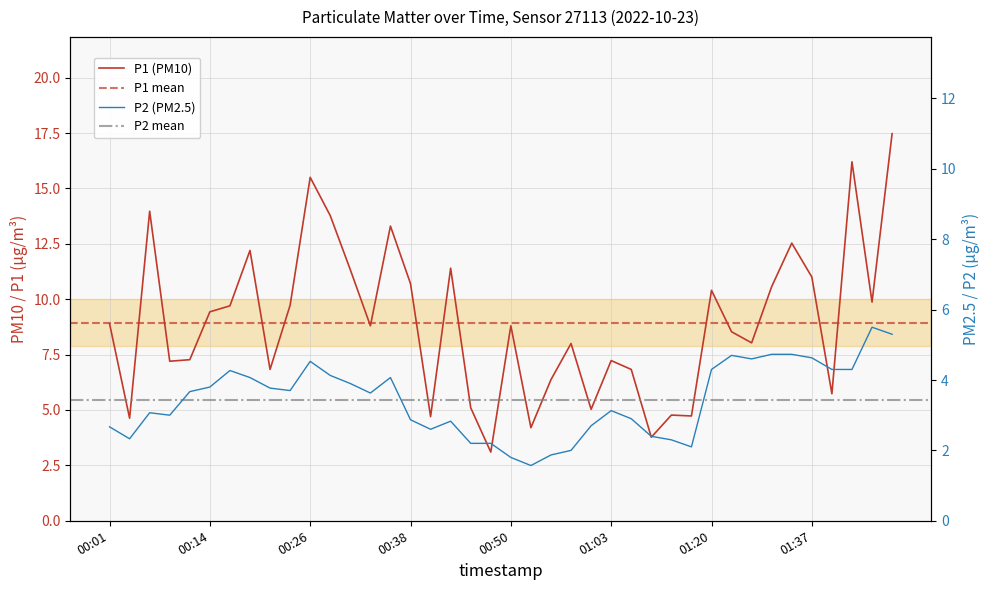

Which category has the lowest value in the P1 series?

00:48